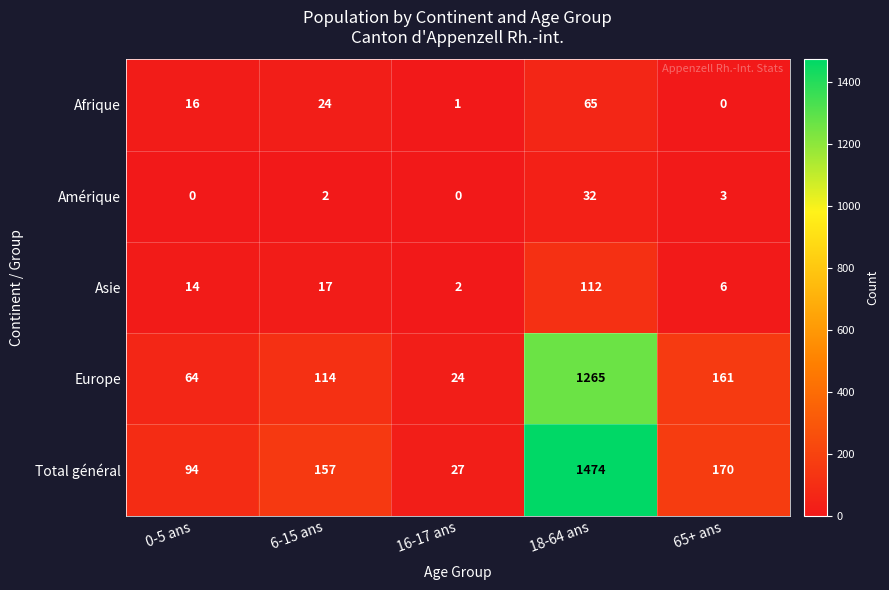

Which category has the highest value across all series?

18-64 ans